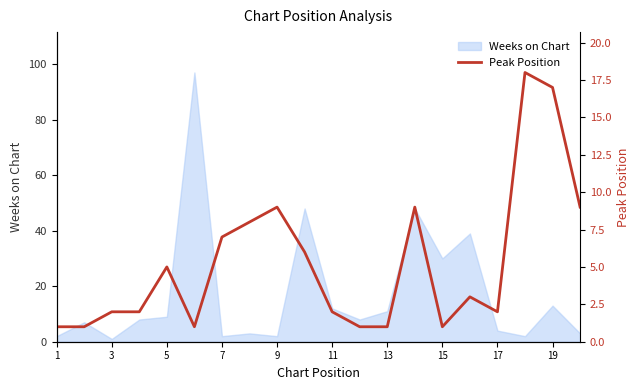

What is the highest value of the Weeks on Chart series?

97